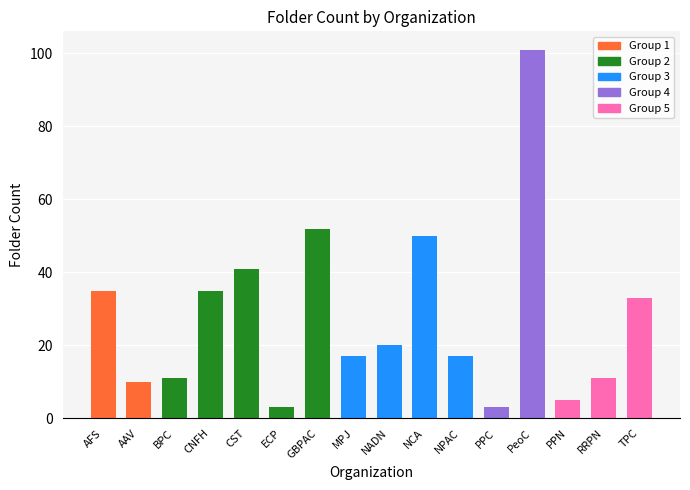

Reading left to right, what are all the values shown in this chart?

AFS=35	AAV=10	BPC=11	CNFH=35	CST=41	ECP=3	GBPAC=52	MPJ=17	NADN=20	NCA=50	NPAC=17	PPC=3	PeoC=101	PPN=5	RRPN=11	TPC=33